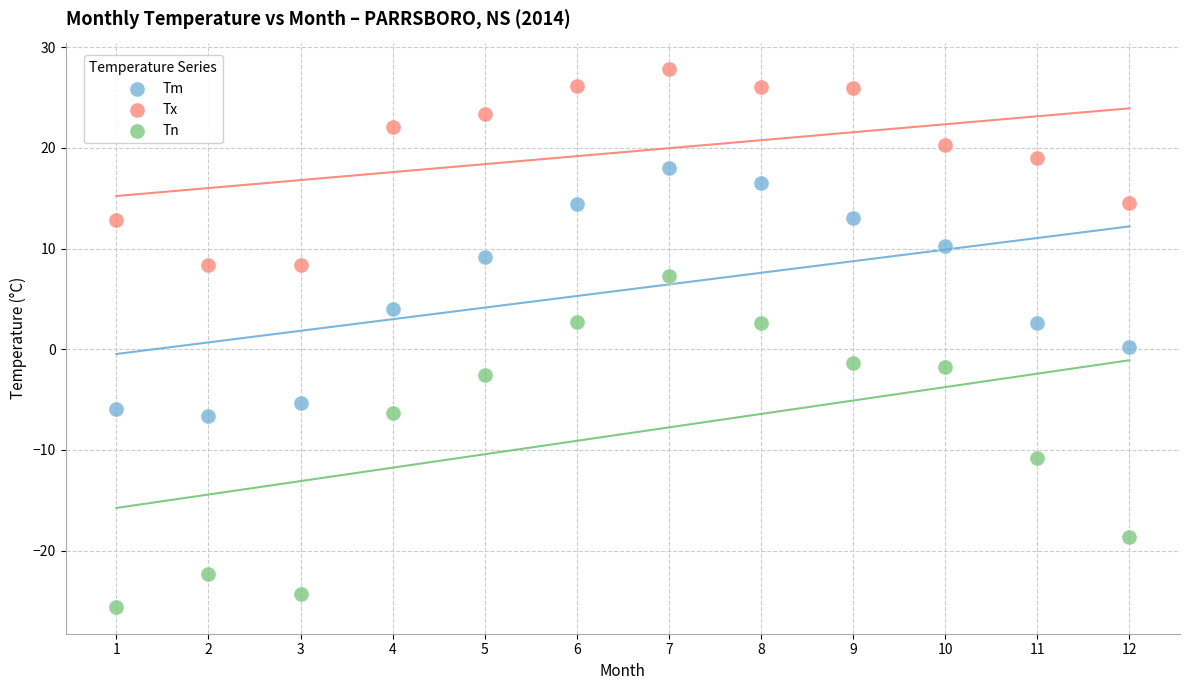

Which series reaches the minimum Y coordinate?

Tn